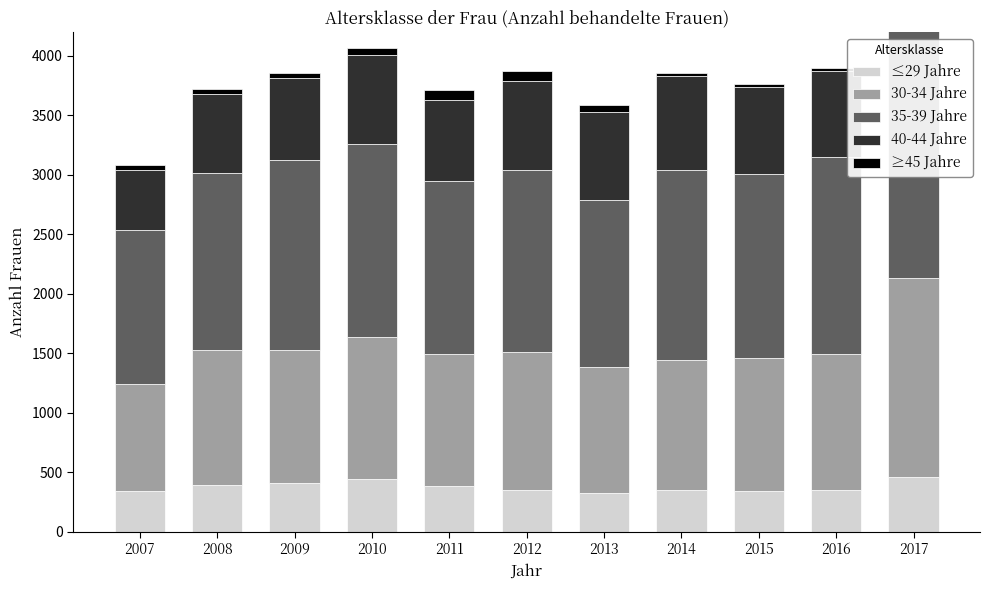

Where is 40-44 Jahre nearest to the value 860?

2014